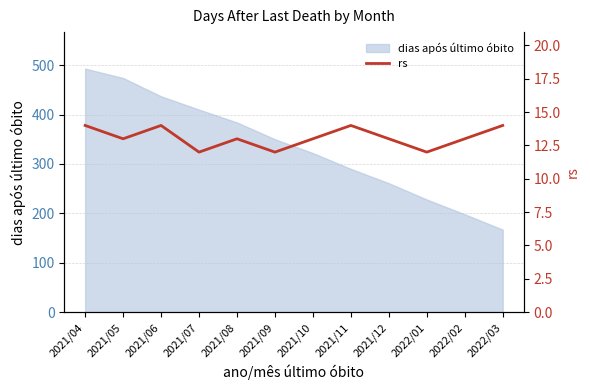

What is the value of the 11th point from the left?

13